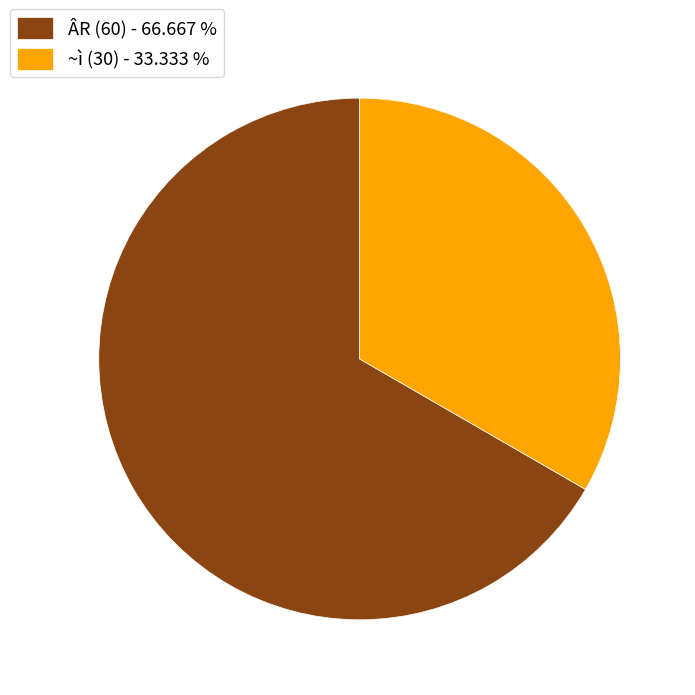

Does ~ì (30) - 33.333 % represent more than half of the total?

No